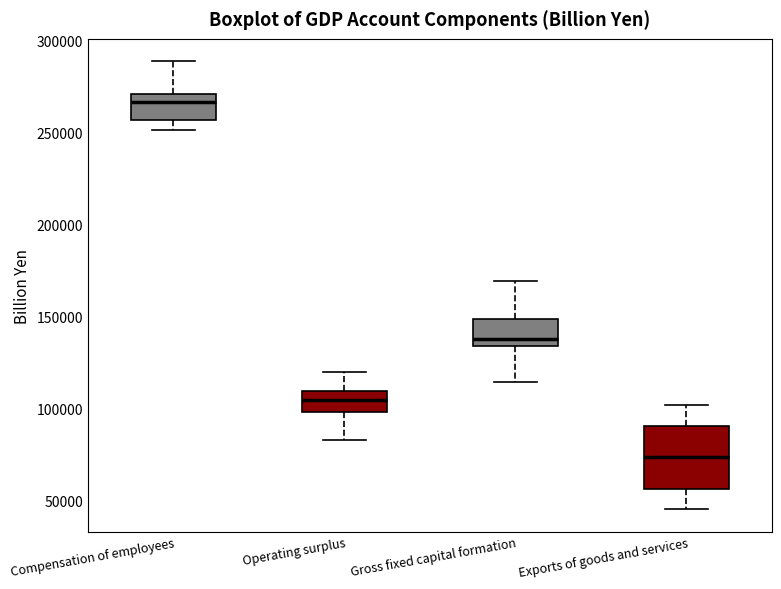

Which box has the highest median line?

Compensation of employees